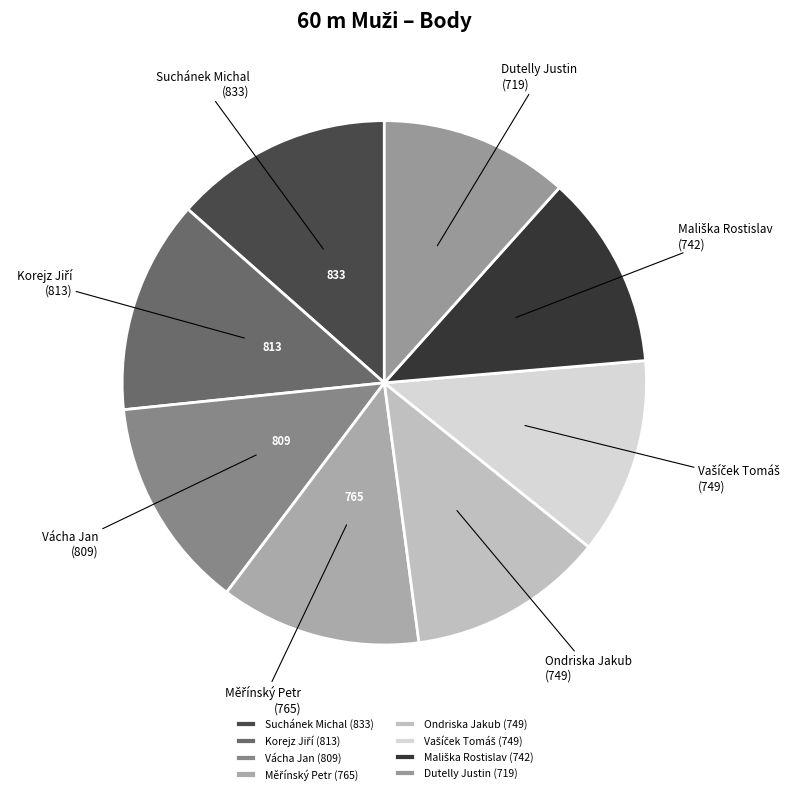

The Dutelly Justin slice represents 1% of the pie. True or false?

False